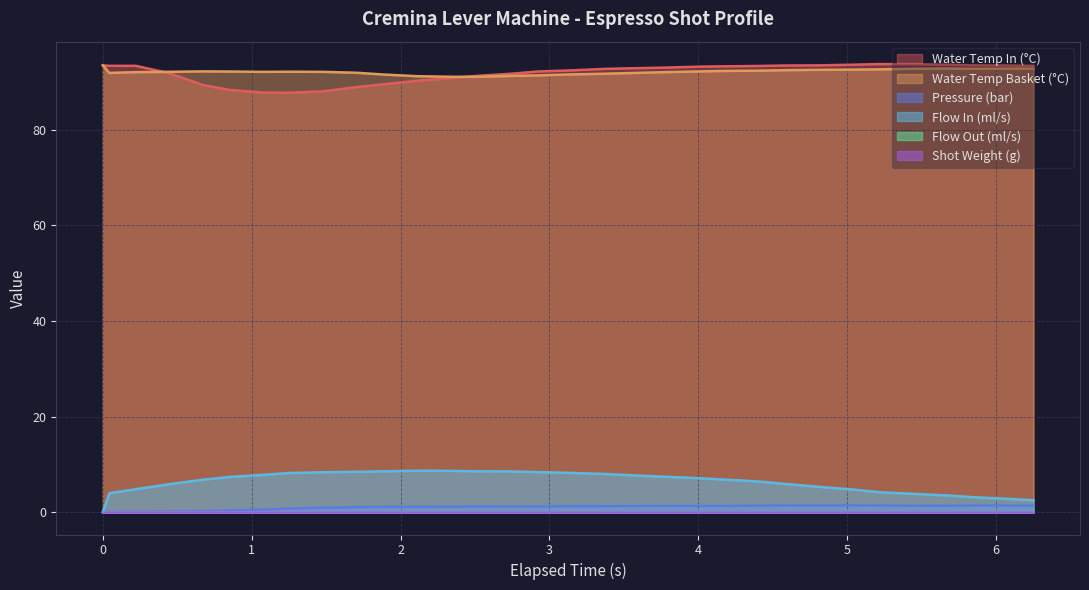

In flow_in, how many points are higher than both neighbors (excluding endpoints)?

1